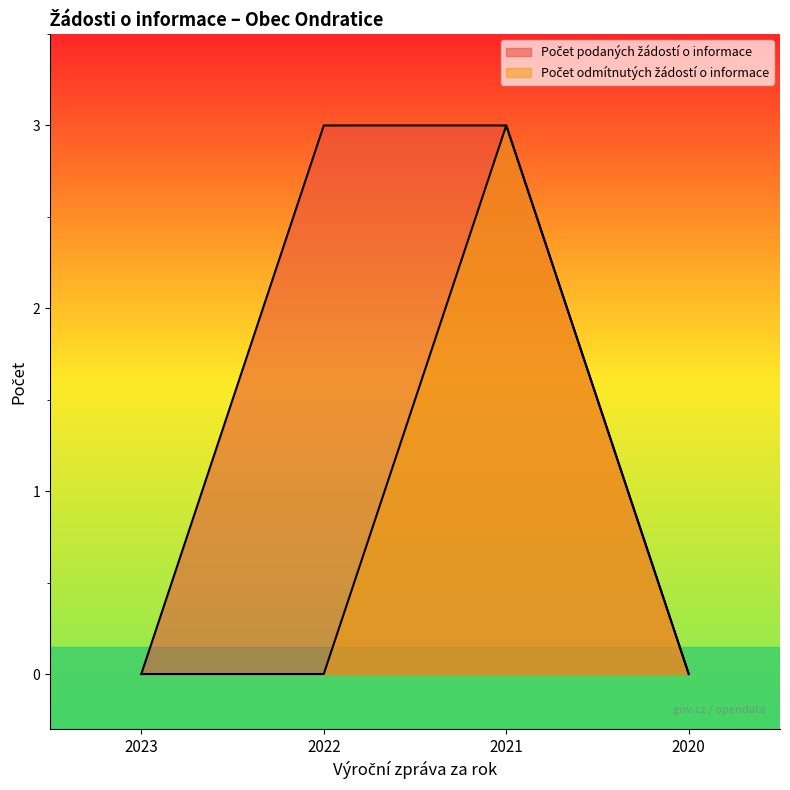

Reading left to right, extract all data points from this chart.

Počet podaných žádostí o informace: 2023=0	2022=3	2021=3	2020=0
Počet odmítnutých žádostí o informace: 2023=0	2022=0	2021=3	2020=0